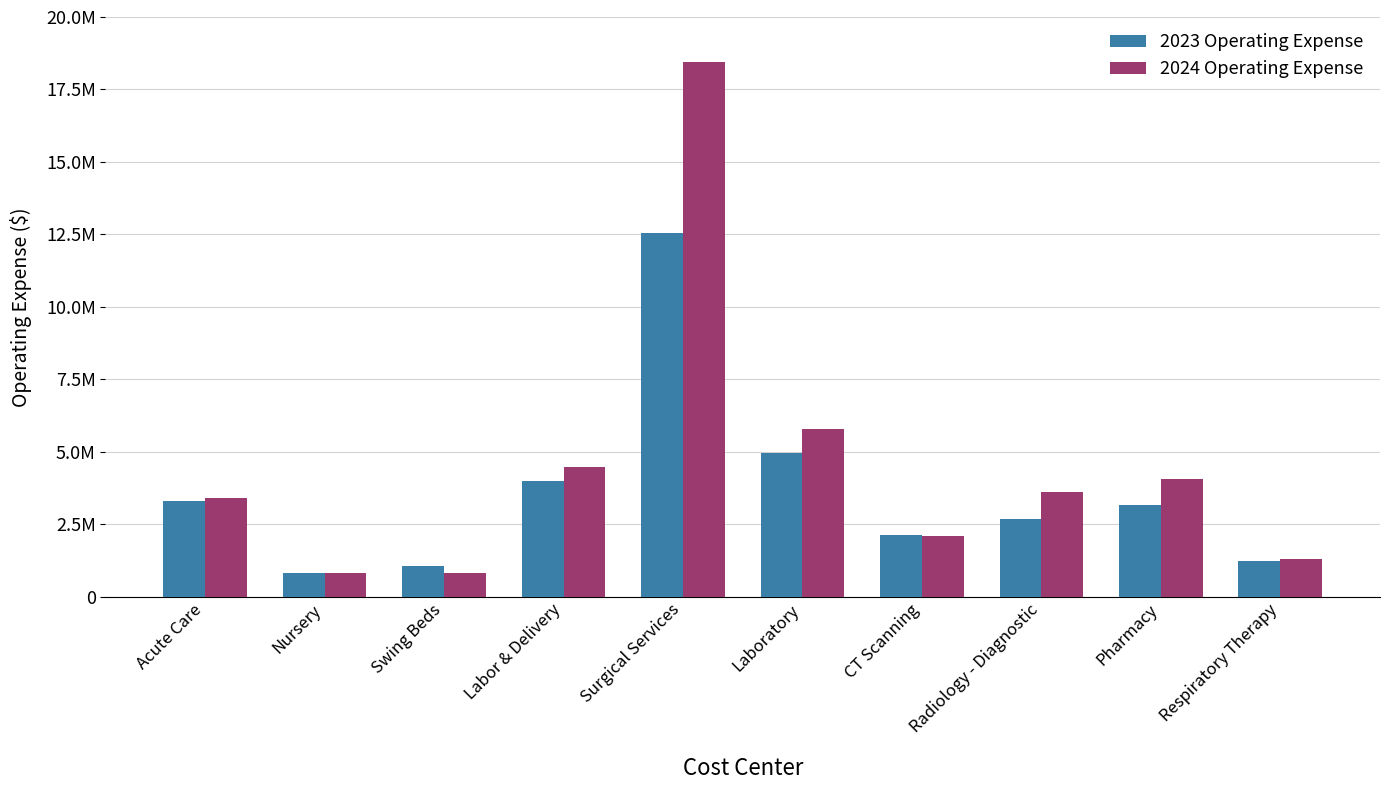

What are all the series names shown in the legend?

2023 Operating Expense, 2024 Operating Expense